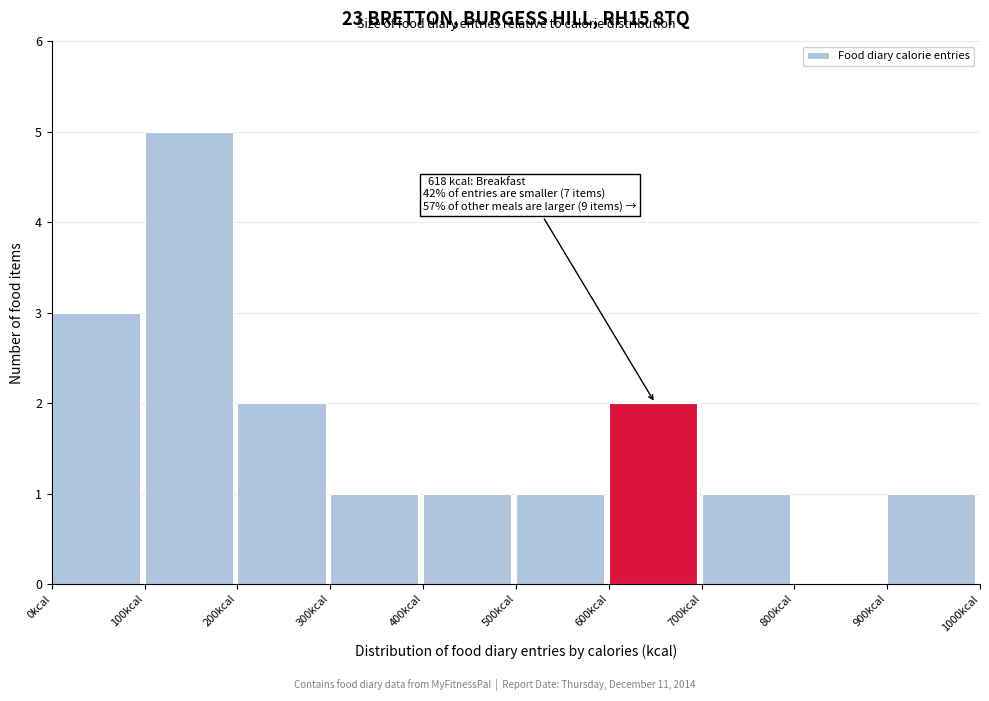

Over which range of the x-axis is the bar tallest?

100 to 200